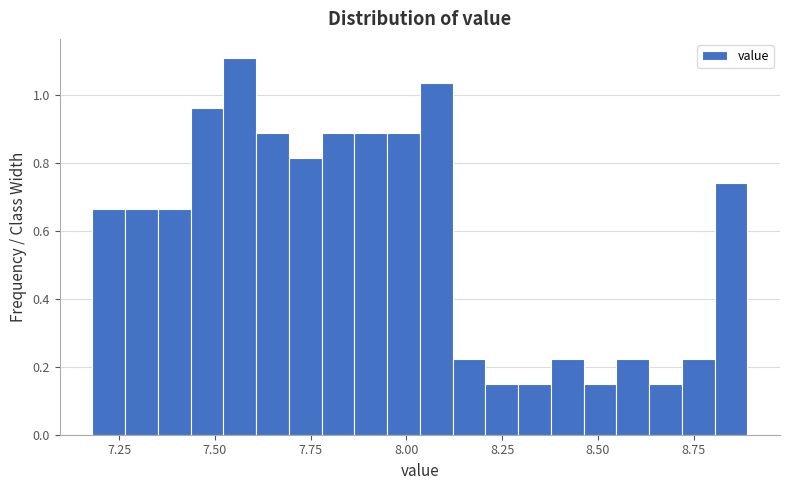

Read against the x-axis, roughly where is the centre of the tallest bar?

7.55